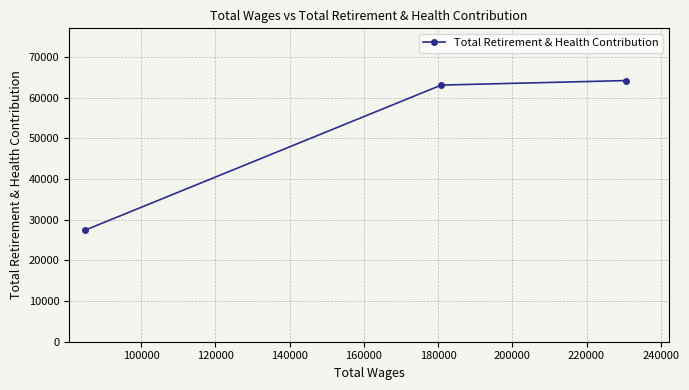

Reading left to right, what are all the values shown in this chart?

27412	63132	64245